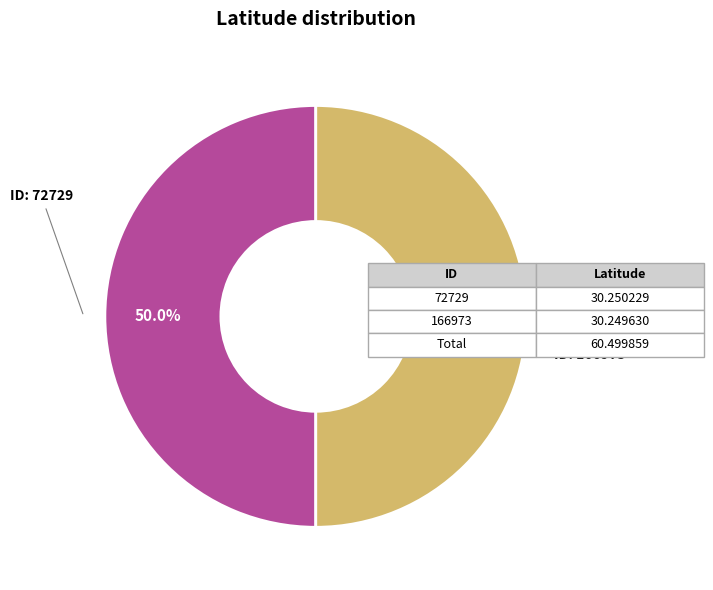

How much of the chart is everything except ID: 72729?

50.0%